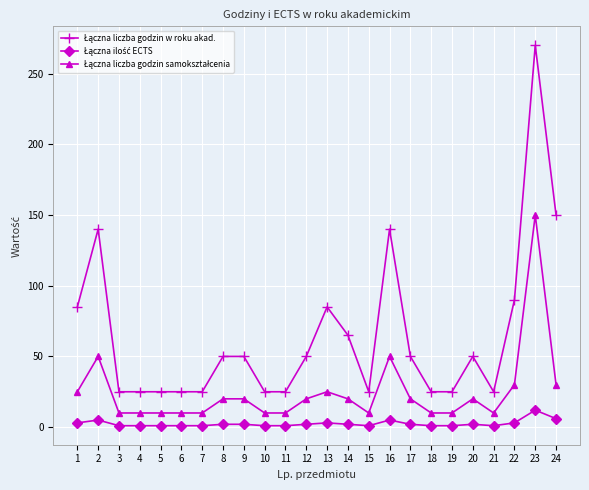

What is the maximum value shown in the chart?

270